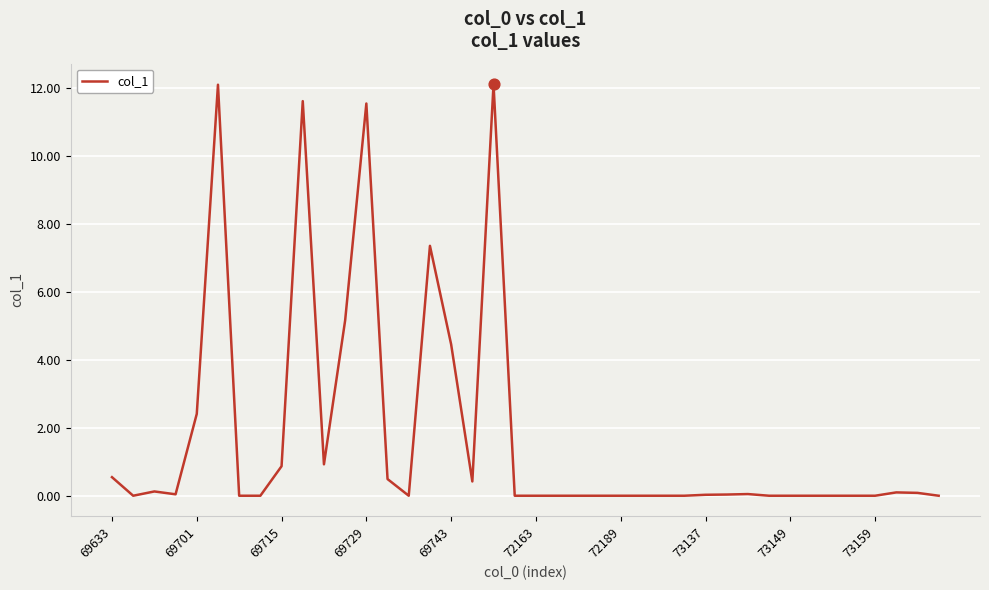

What is the difference between the maximum and minimum values?

12.1